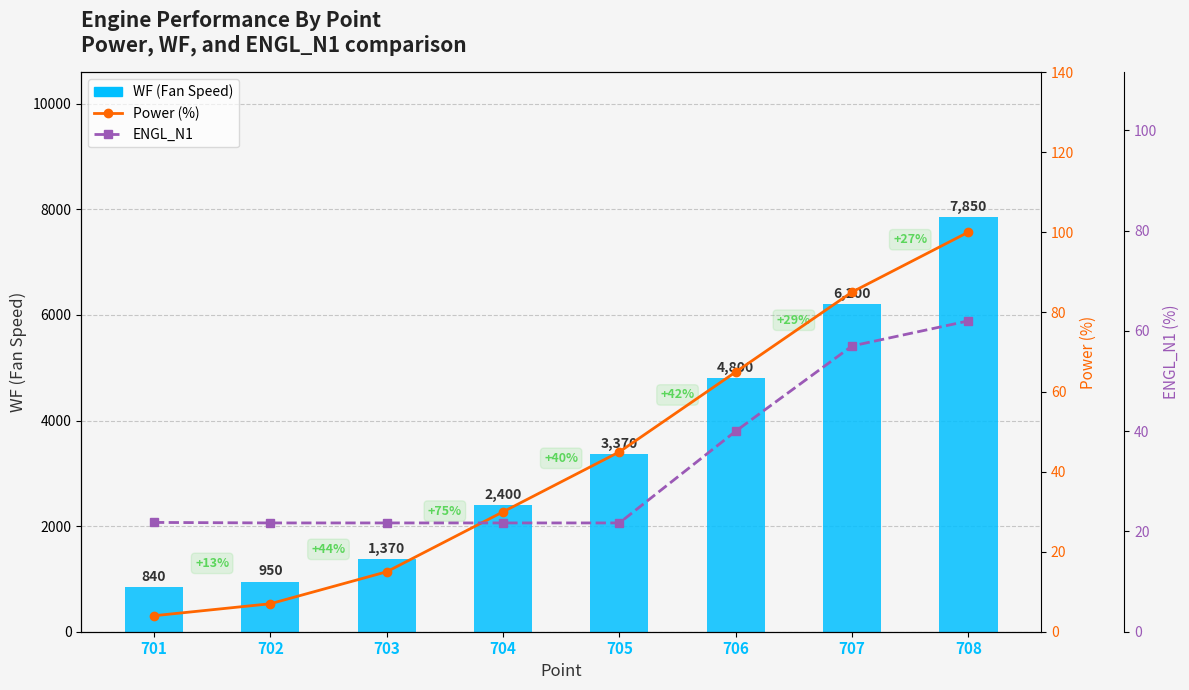

The value of ENGL_N1 at 705 is 21.7. True or false?

True